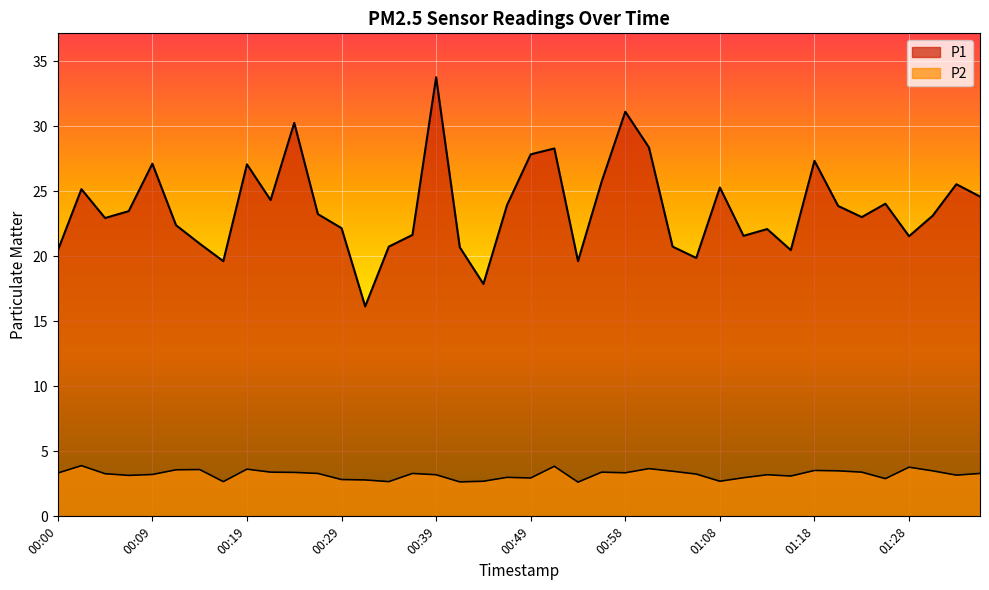

Which series has the largest total across all categories?

P1